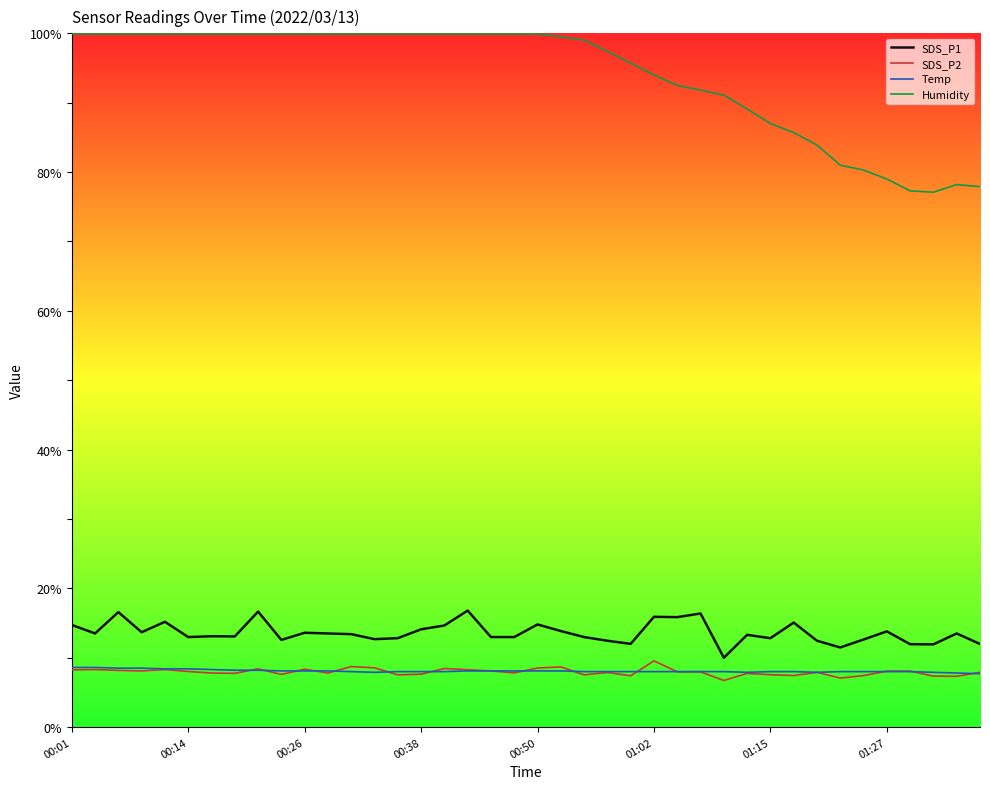

What is the maximum value shown in the chart?

99.9